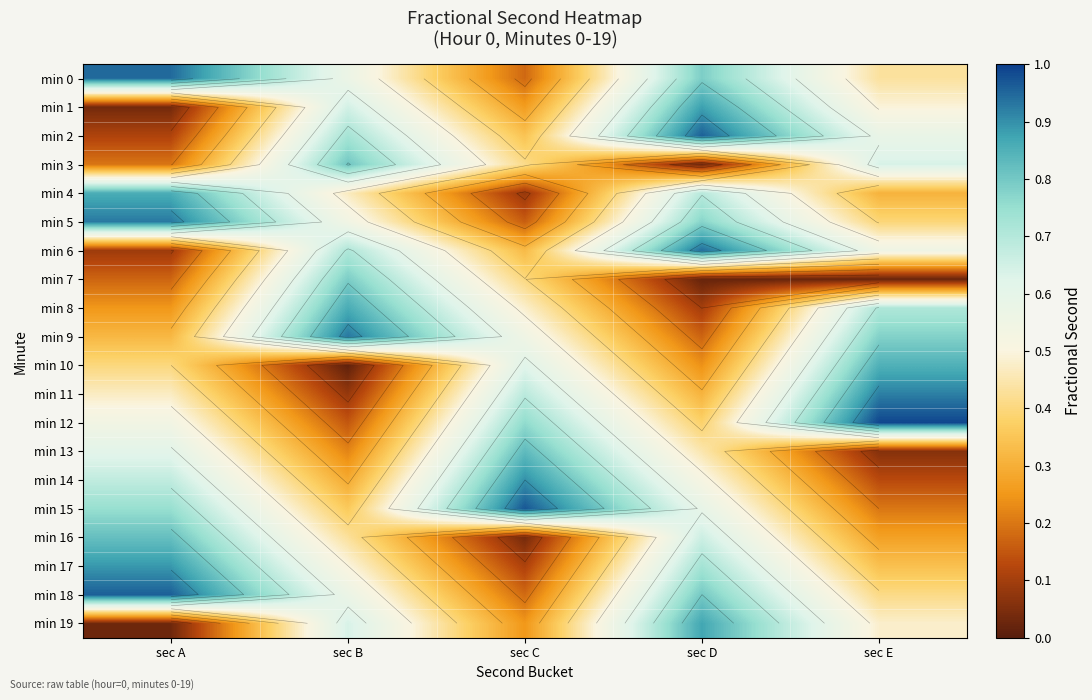

The value of min 16 at sec C is 0.0. True or false?

True